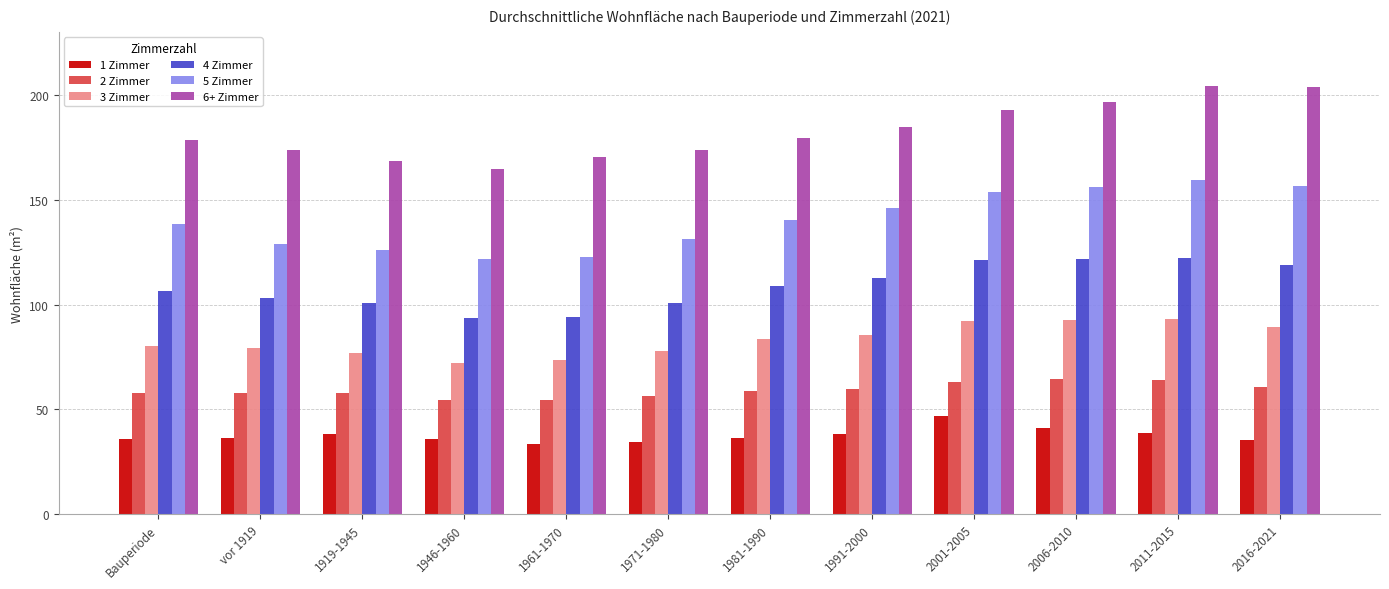

Rank the series at 2001-2005 from highest to lowest value.

6+ Zimmer, 5 Zimmer, 4 Zimmer, 3 Zimmer, 2 Zimmer, 1 Zimmer